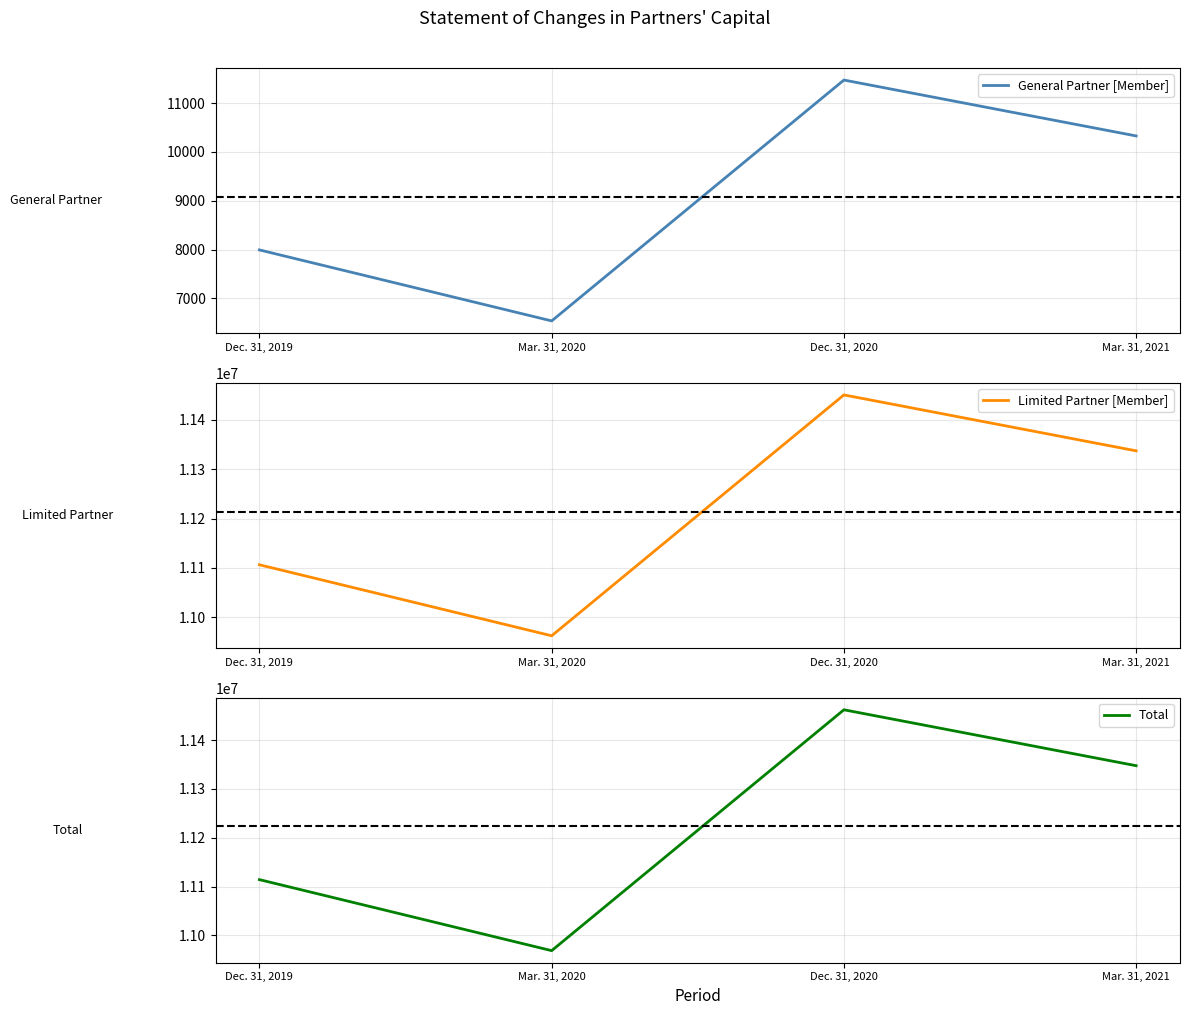

Which series has the largest range (max minus min)?

Total